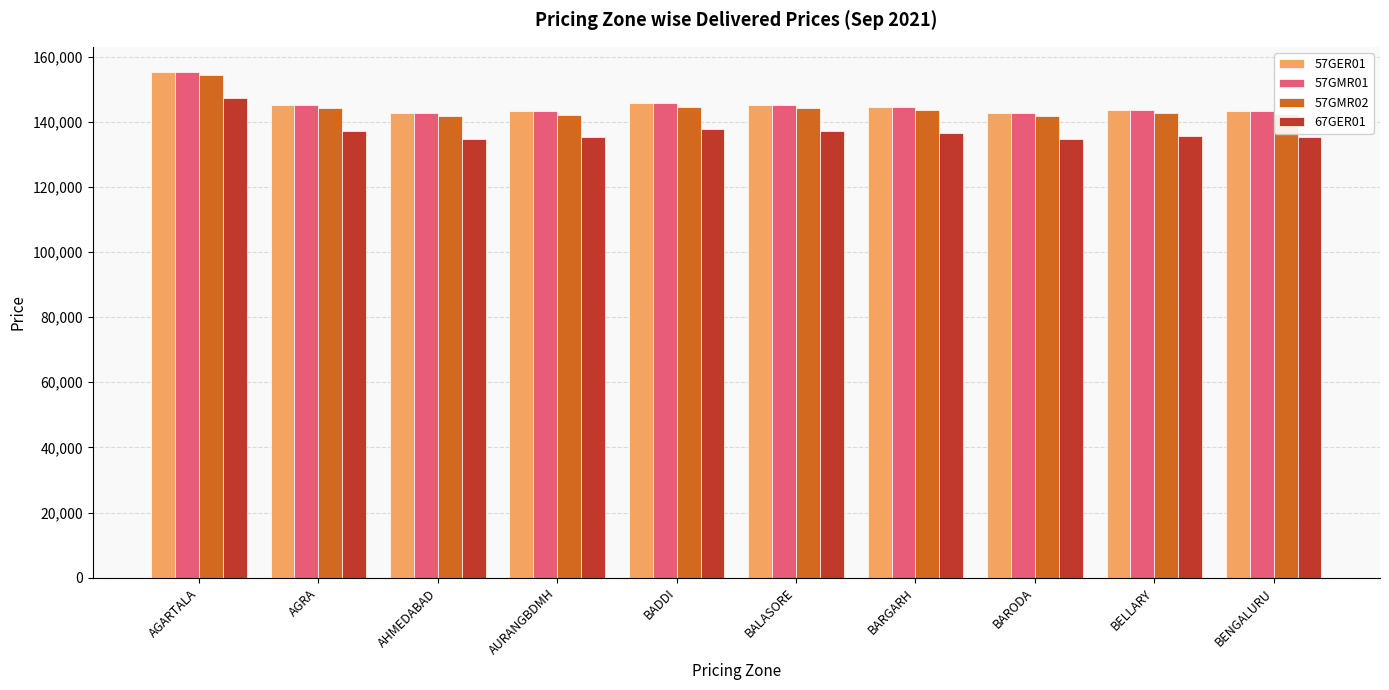

What position from the left is BARODA?

8